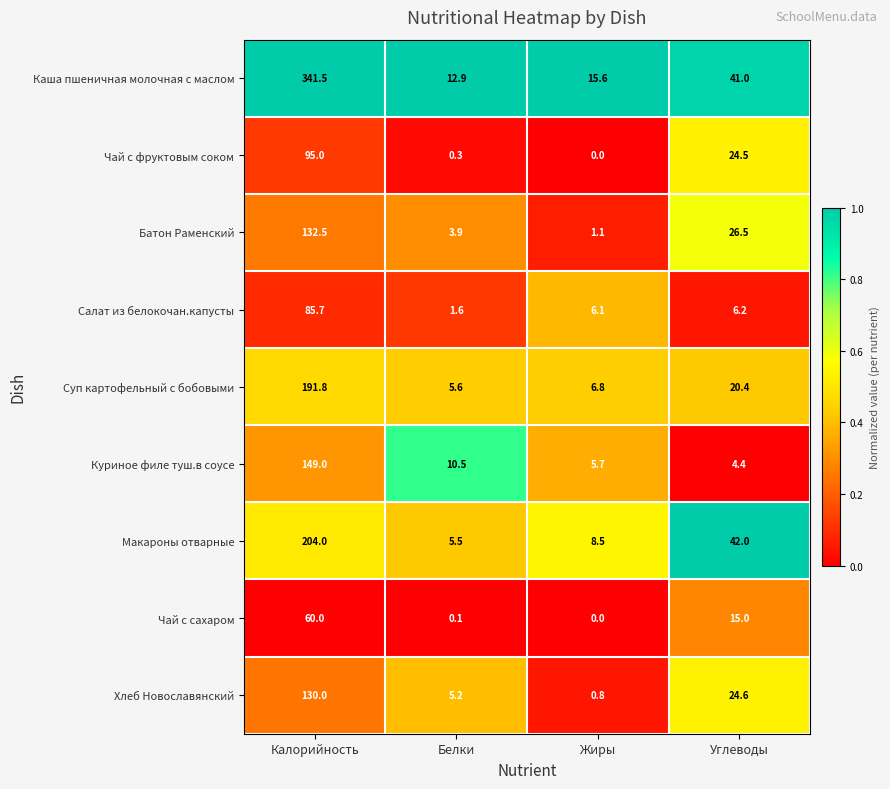

The value of Салат из белокочан.капусты at Углеводы is 6.2. True or false?

True